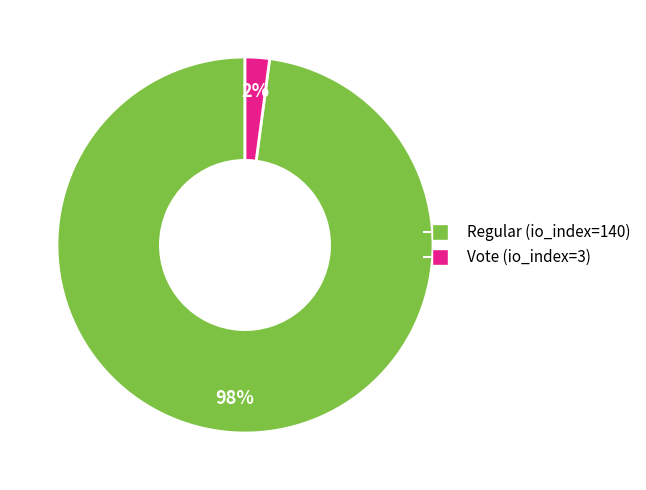

What percentage is the Regular (io_index=140) slice, to the nearest percent?

98%